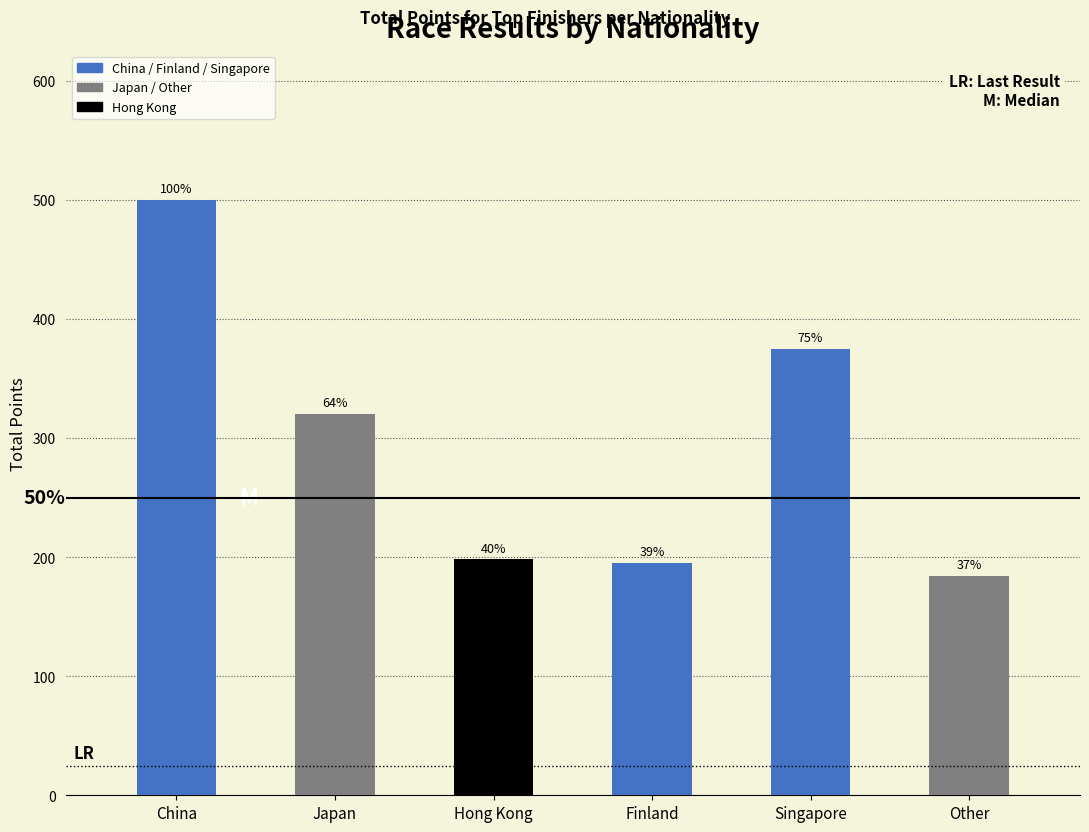

What is the average value?

295